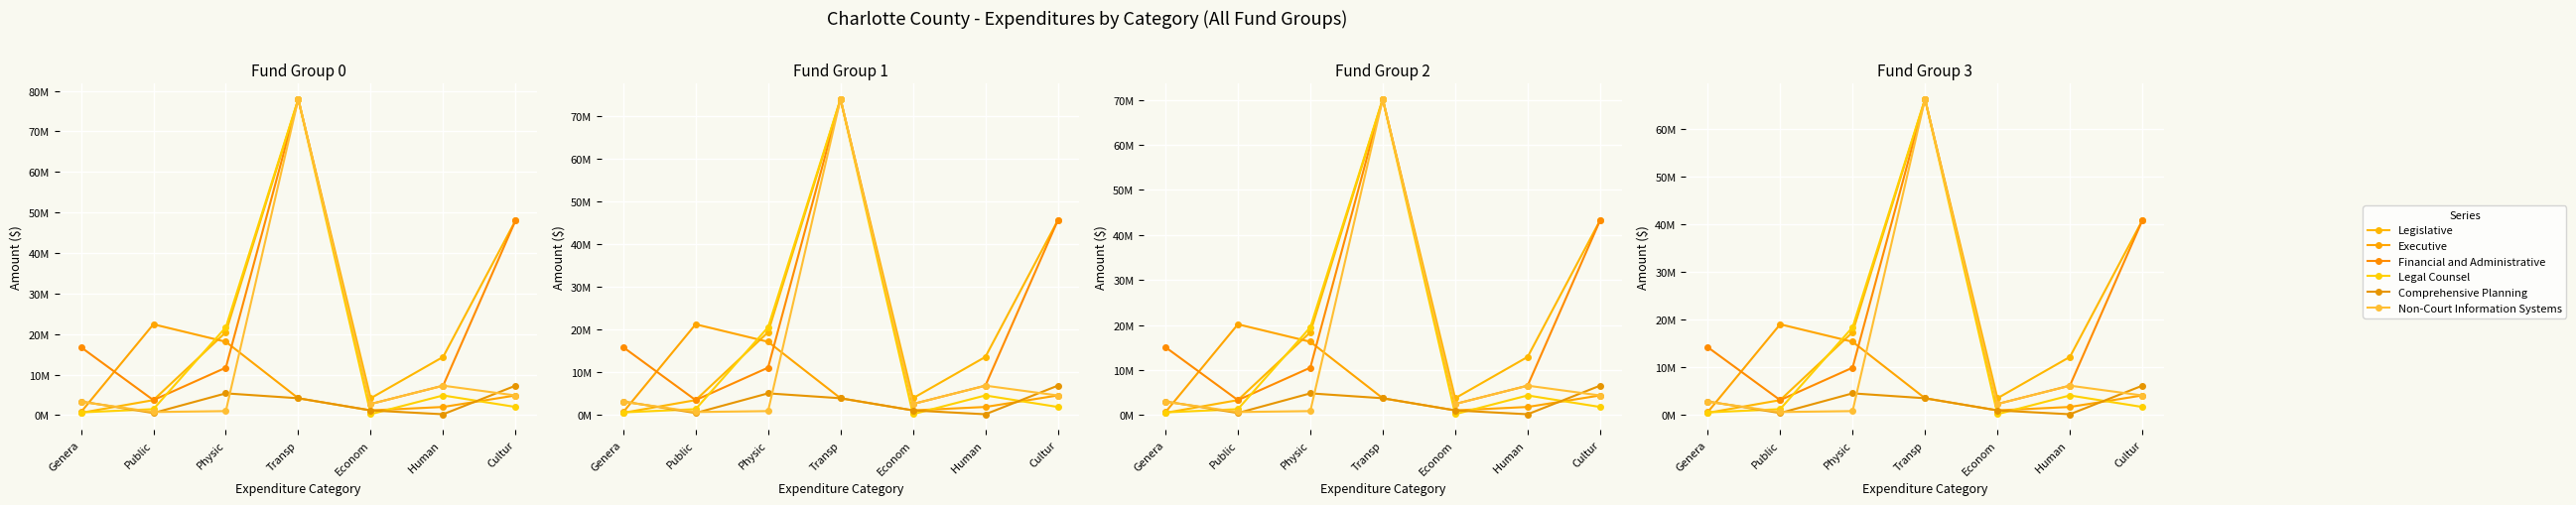

Which series has the widest spread of values?

Legal Counsel